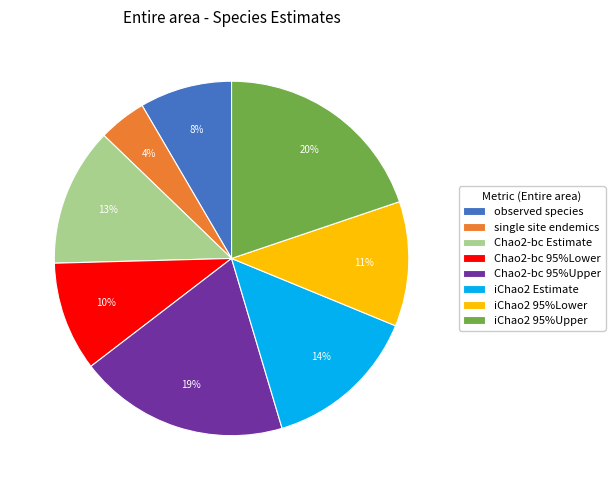

Count the number of slices in the pie.

8